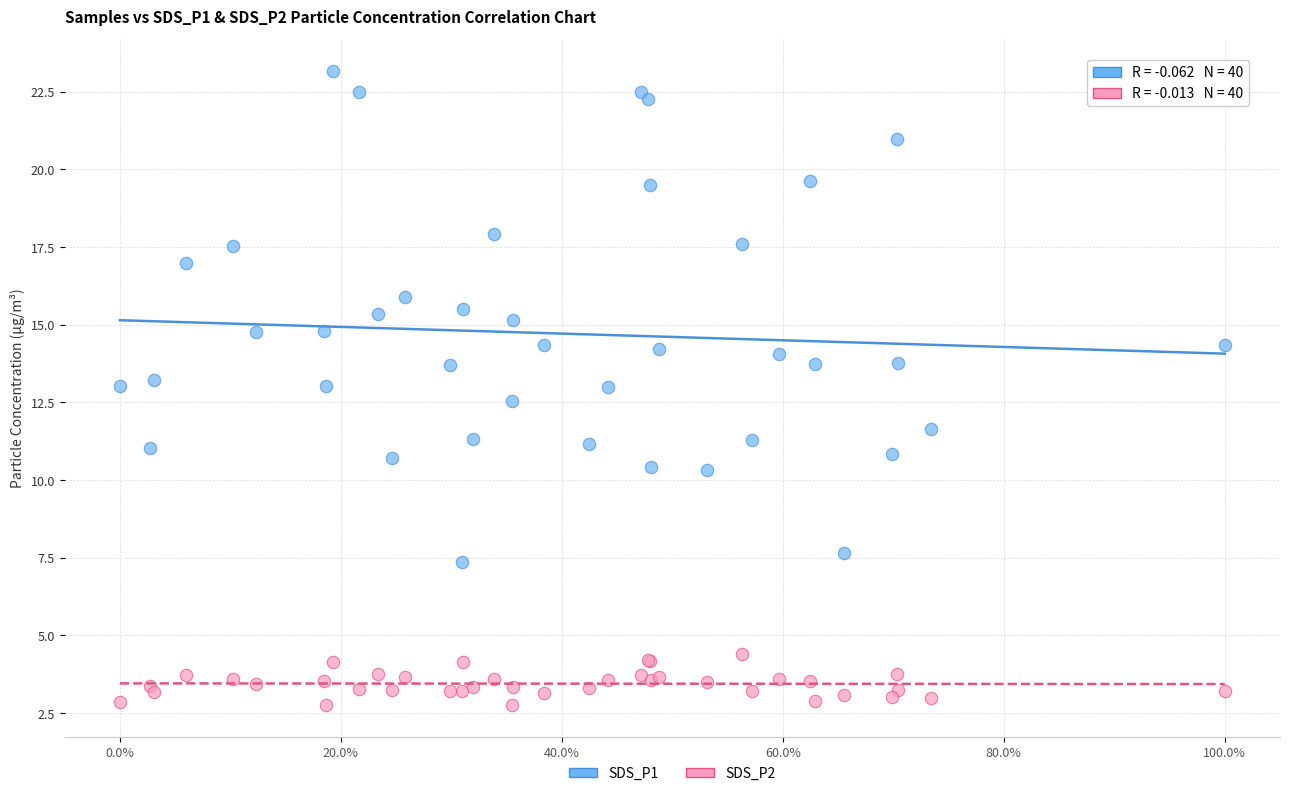

Which series has the widest spread of Y values?

SDS_P1